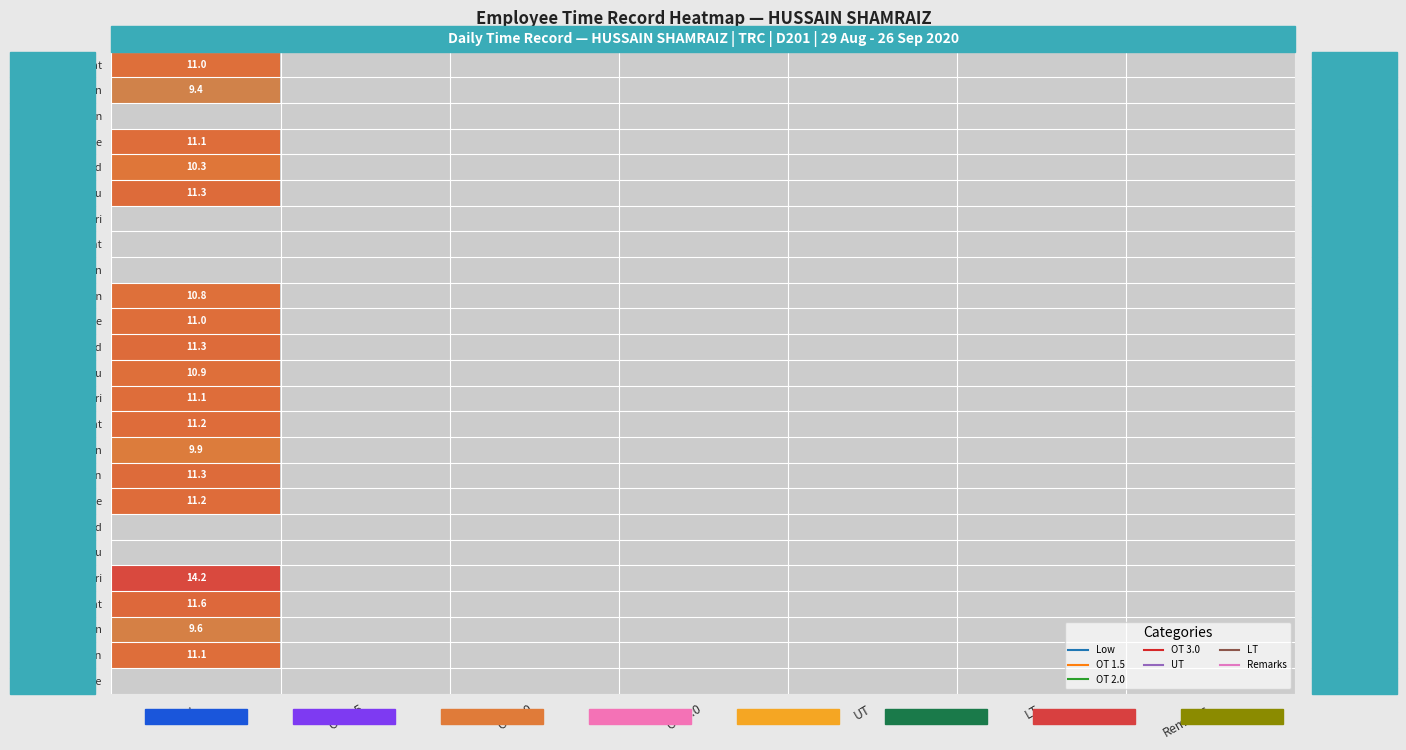

At which label does 21 Mon reach its peak?

Low